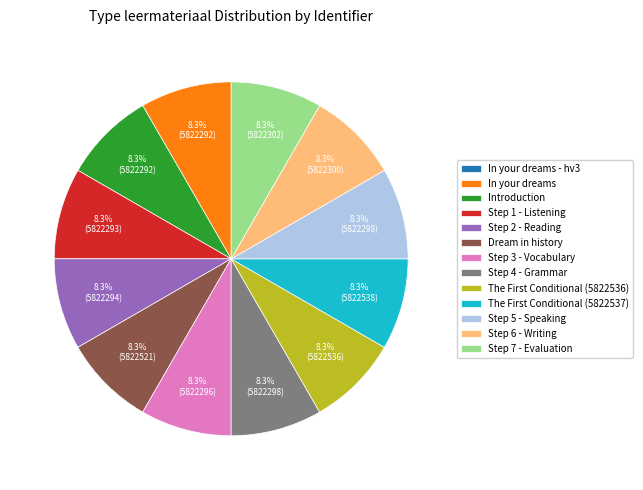

Approximately how many times larger is the value at Dream in history compared to Introduction?

1.0